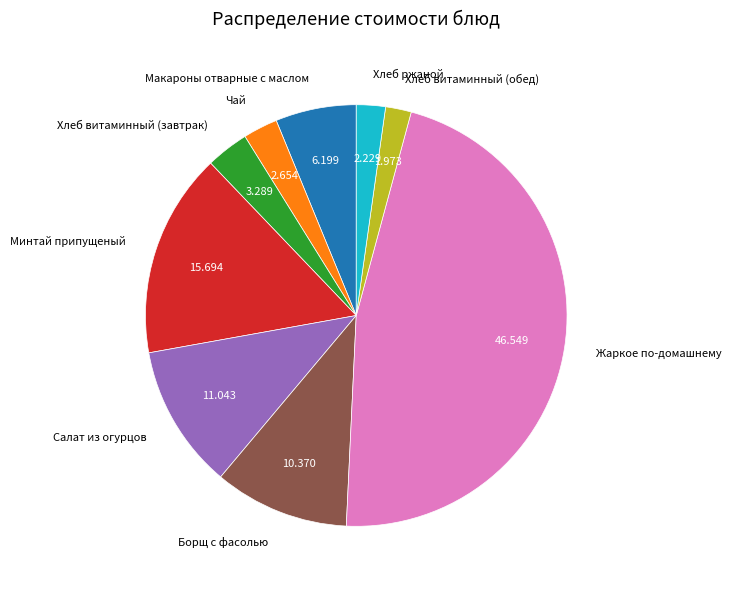

Between Хлеб витаминный (завтрак) and Минтай припущеный, which is larger?

Минтай припущеный